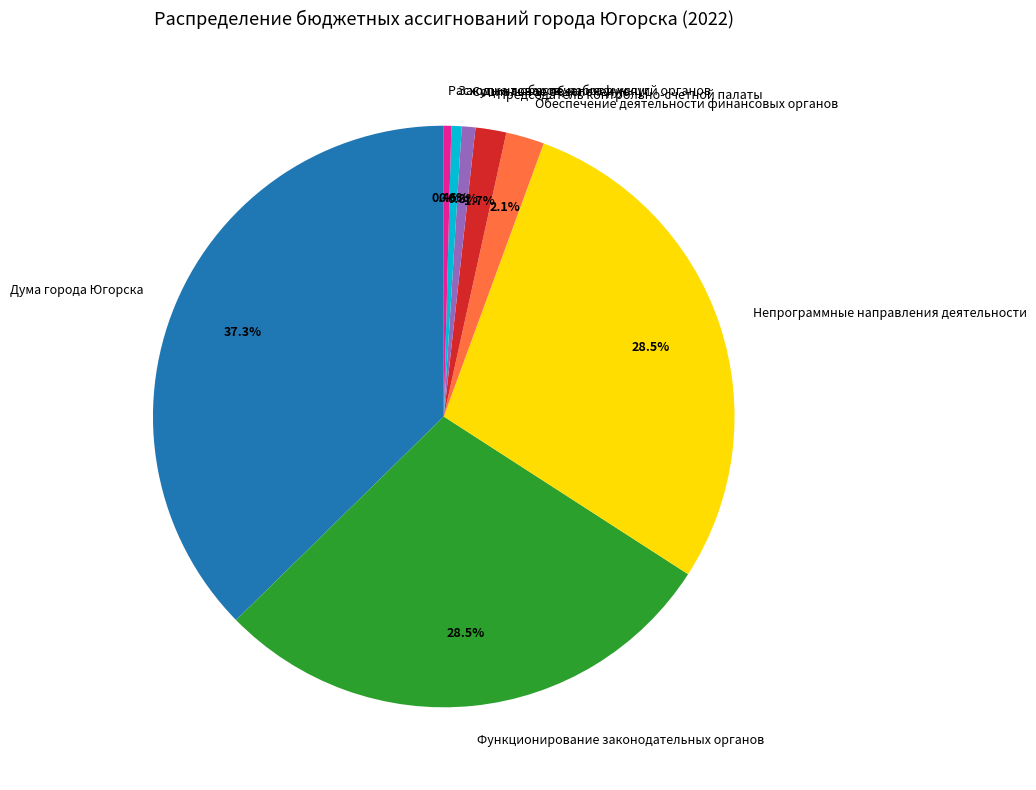

How many slices are in this pie chart?

8